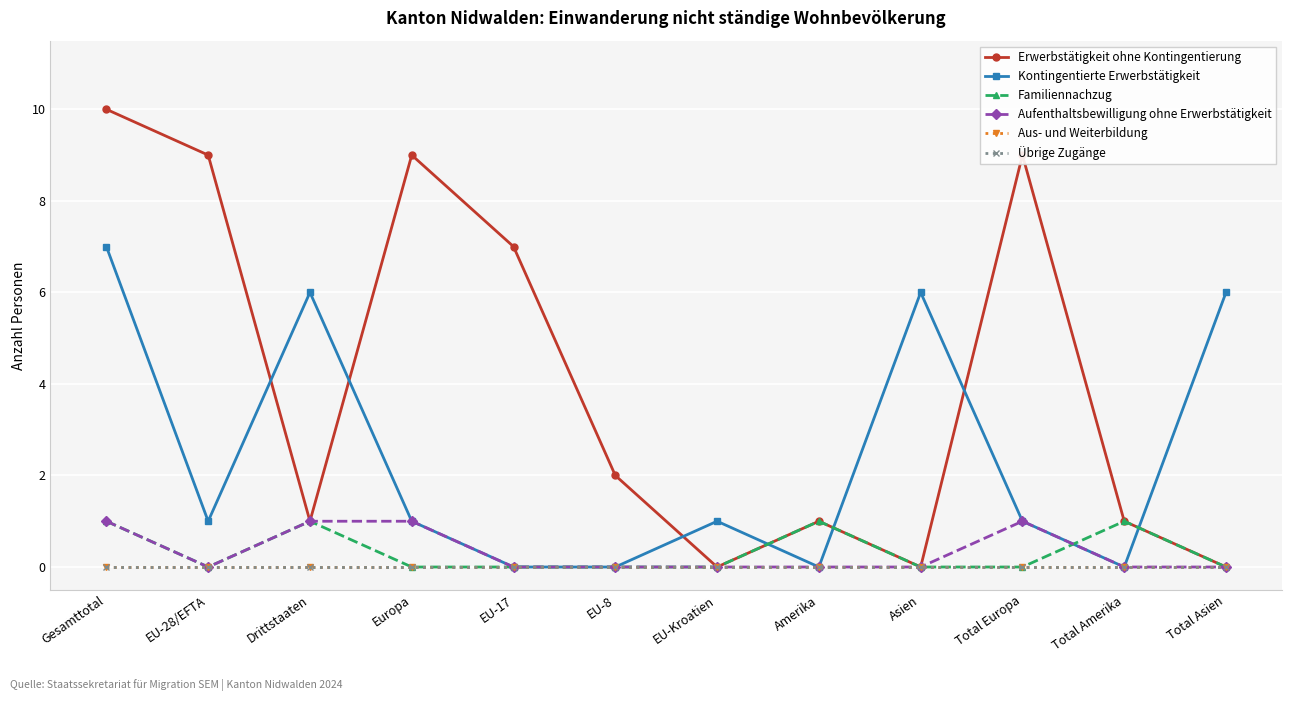

What position from the right is EU-8?

7